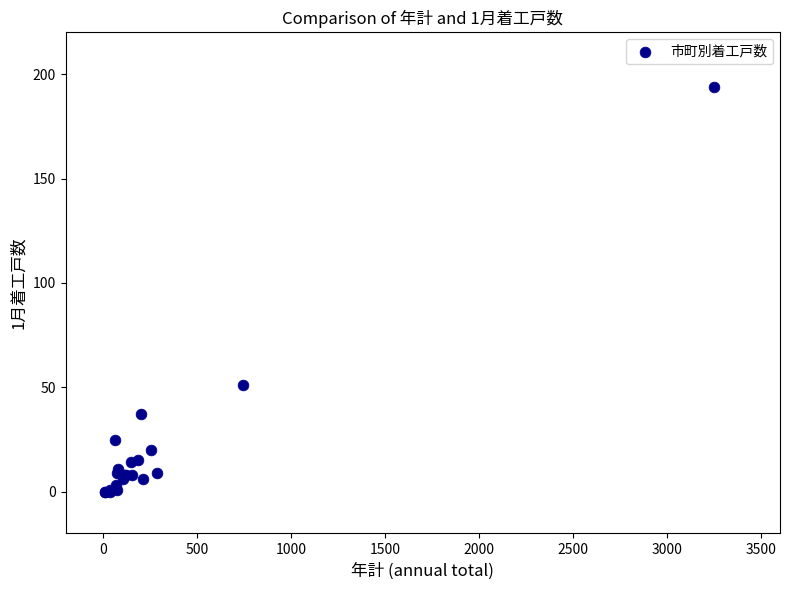

What Y value in the scatter plot is closest to 97?

51